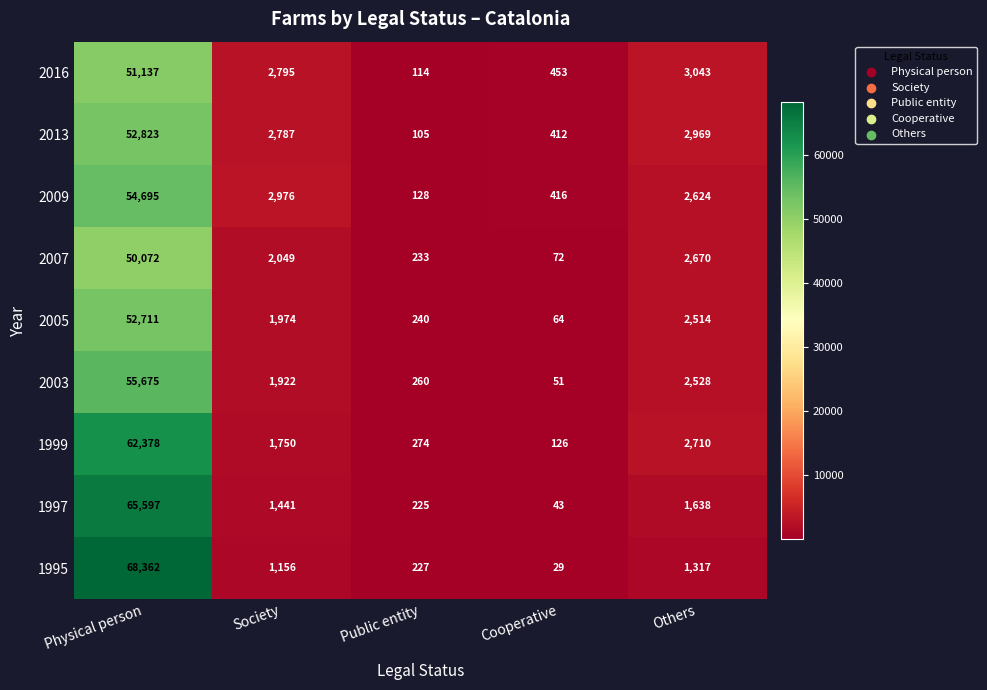

What is the total value across all series at Public entity?

1806